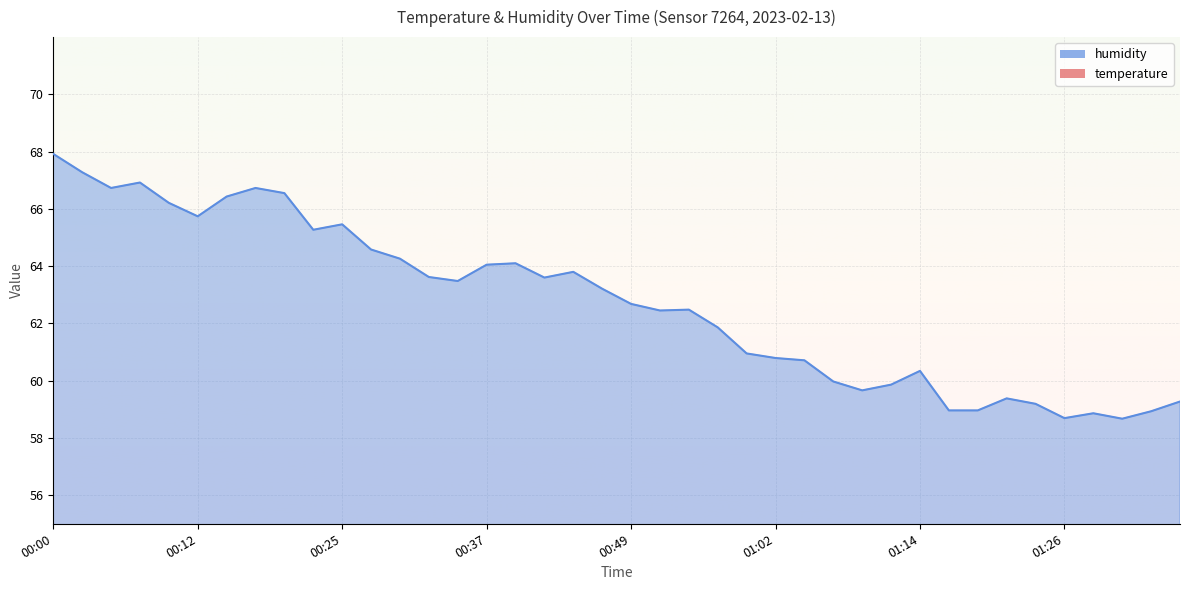

Rank the series by their average value, from lowest to highest.

temperature, humidity